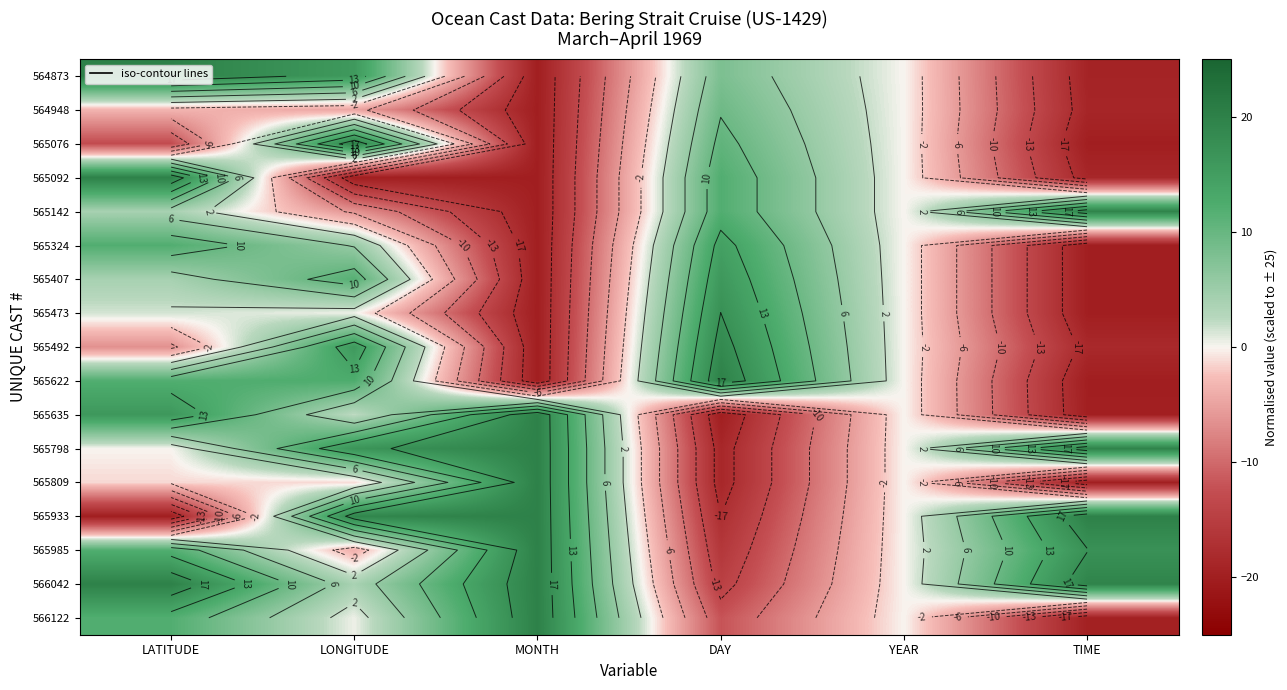

At LONGITUDE, list the series in order from largest to smallest.

565076, 565933, 565798, 564873, 565492, 565622, 565407, 565324, 566042, 565635, 565473, 566122, 565809, 565985, 564948, 565142, 565092